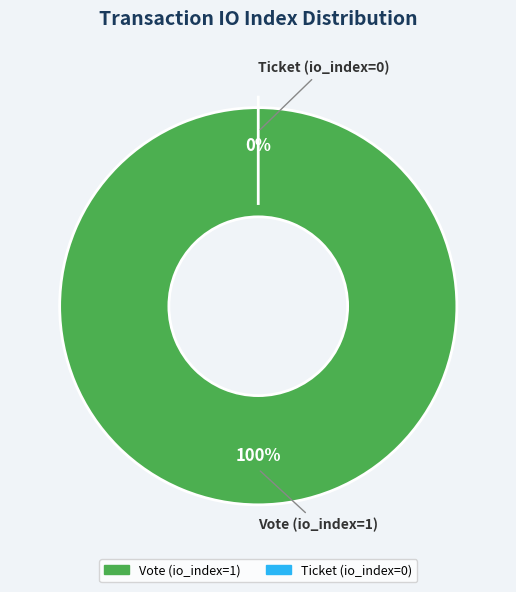

Is it true that Ticket (io_index=0) is 0% of the pie?

True